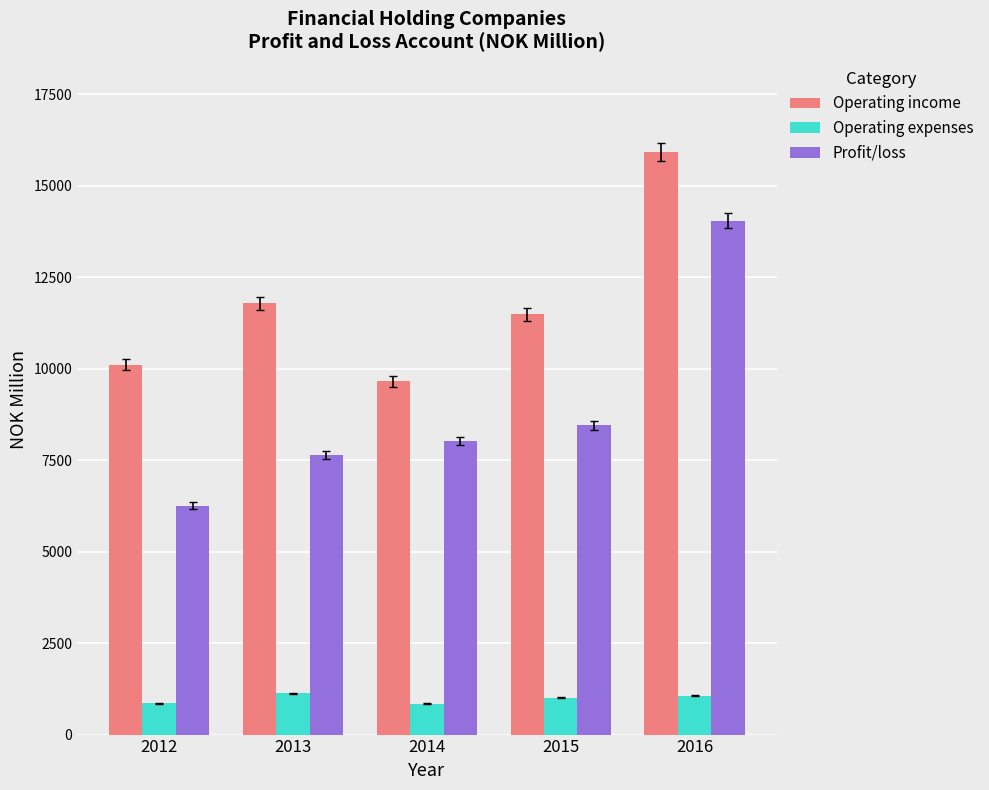

The value of Operating income at 2014 is 9655. True or false?

True